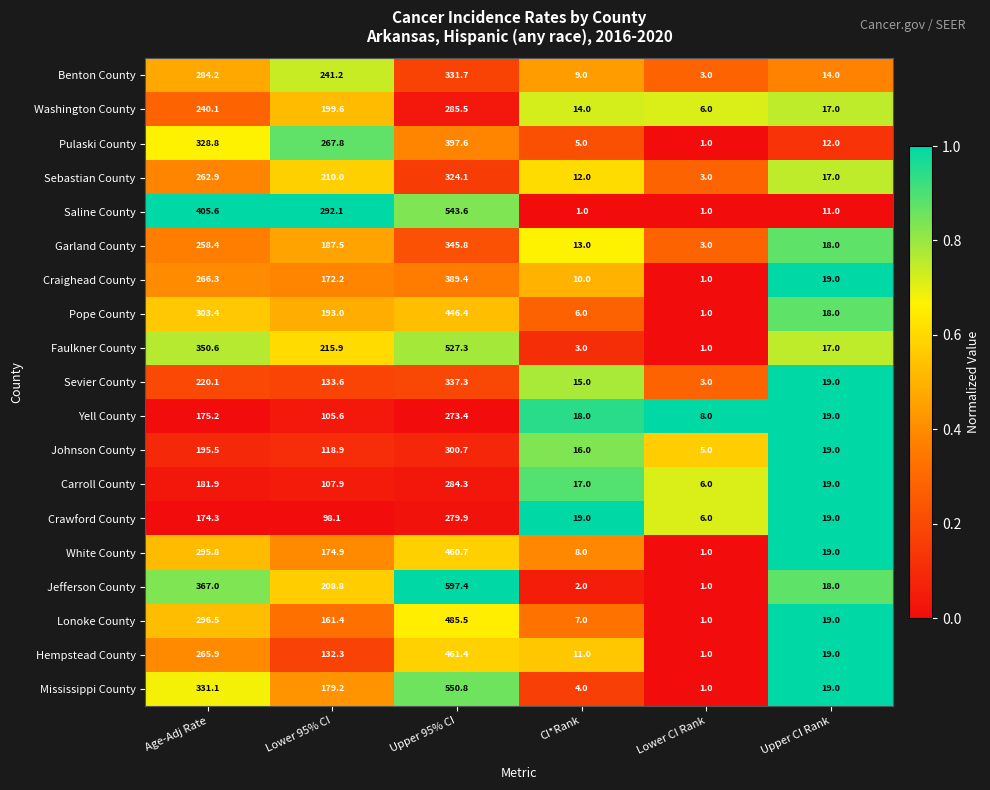

What is the difference between the second highest and minimum values in the Jefferson County series?

366.0